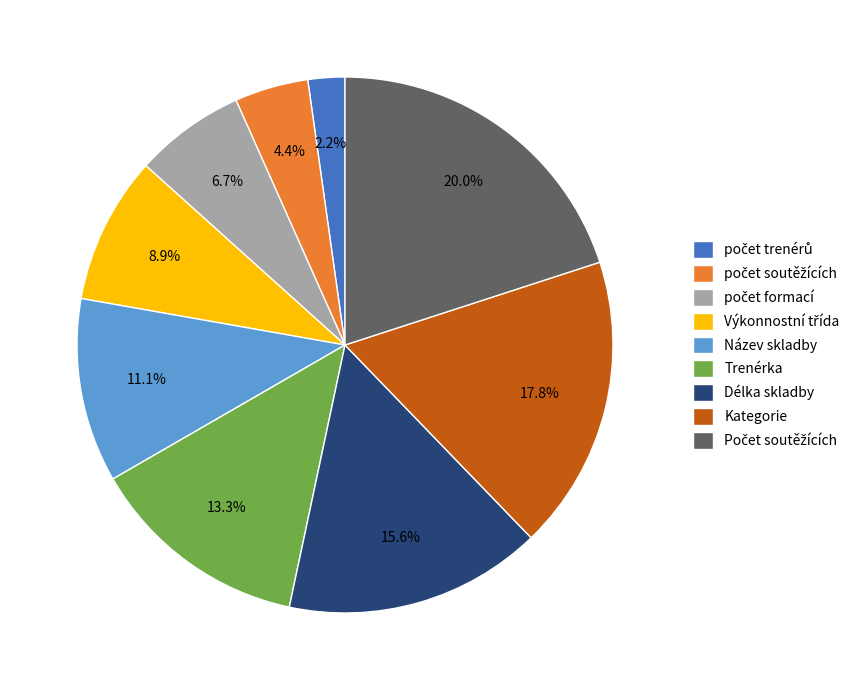

To the nearest percent, what is the difference between the largest and smallest slice percentages?

18%